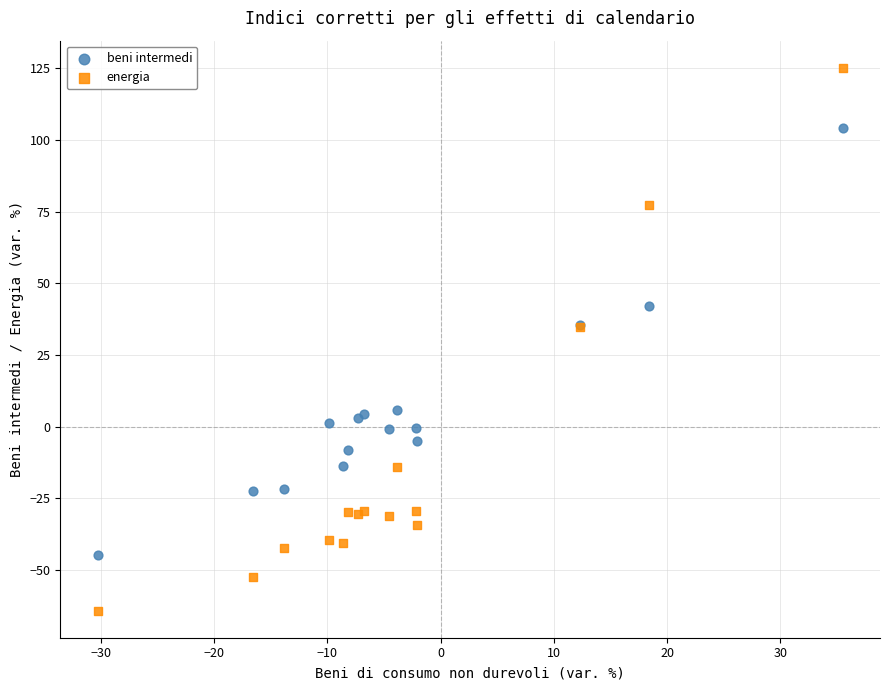

What is the X range (max minus min) for the scatter plot?

65.8